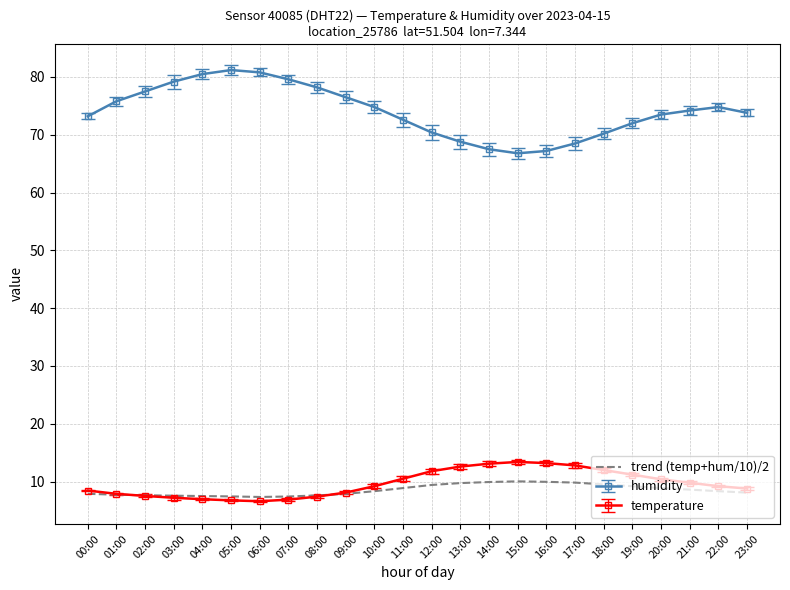

Is it true that temperature equals 12.1 at 03:00?

False